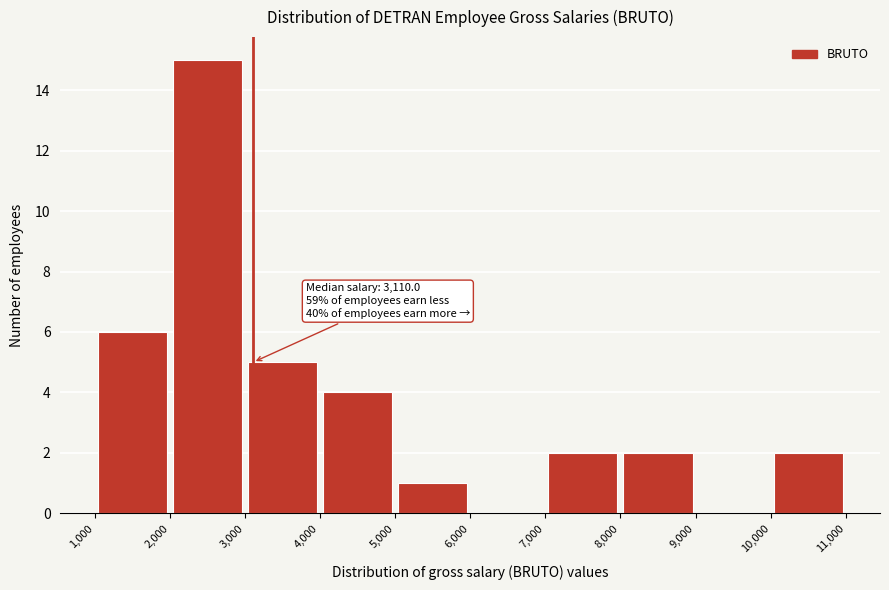

Which range on the x-axis has the tallest bar?

2,000 to 3,000